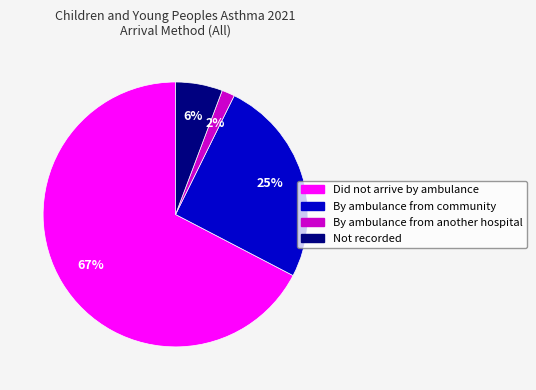

Does By ambulance from community account for over 50% of the chart?

No